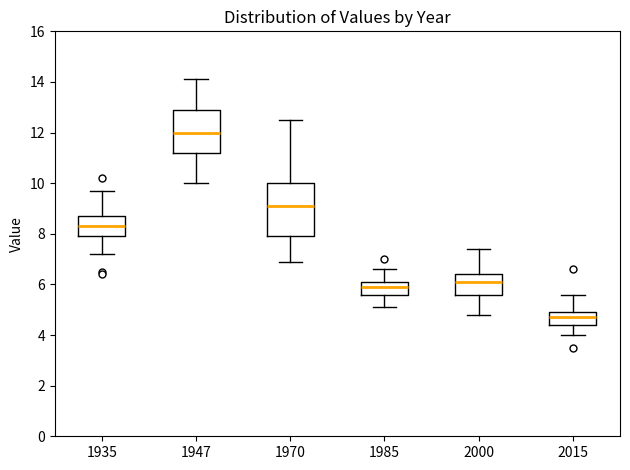

Reading left to right, read every box against the y-axis: the position of its median line, the range the box covers, and the ends of its whiskers. The values are not printed on the chart, so give them approximately, as read against the axis.

1935: median 8.4, box 8.0 to 8.8, whiskers 7.2 to 9.8
1947: median 12.0, box 11.2 to 13.0, whiskers 10.0 to 14.2
1970: median 9.2, box 8.0 to 10.0, whiskers 7.0 to 12.6
1985: median 6.0, box 5.6 to 6.2, whiskers 5.2 to 6.6
2000: median 6.2, box 5.6 to 6.4, whiskers 4.8 to 7.4
2015: median 4.8, box 4.4 to 5.0, whiskers 4.0 to 5.6